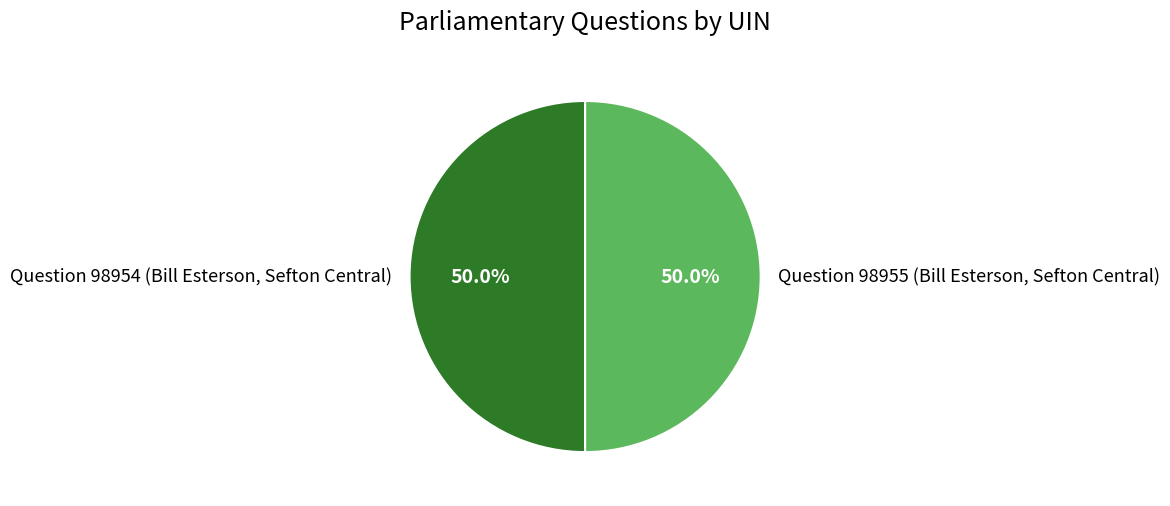

Approximately how many times larger is the value at Question 98955 (Bill Esterson, Sefton Central) compared to Question 98954 (Bill Esterson, Sefton Central)?

1.0